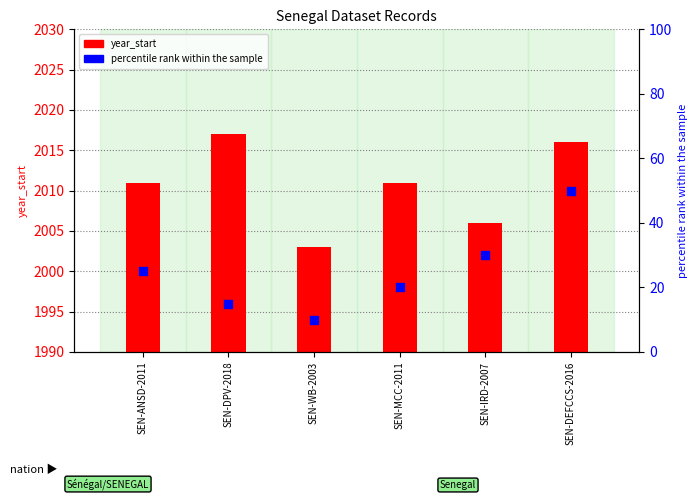

Which series contains the lowest Y value?

percentile rank within the sample